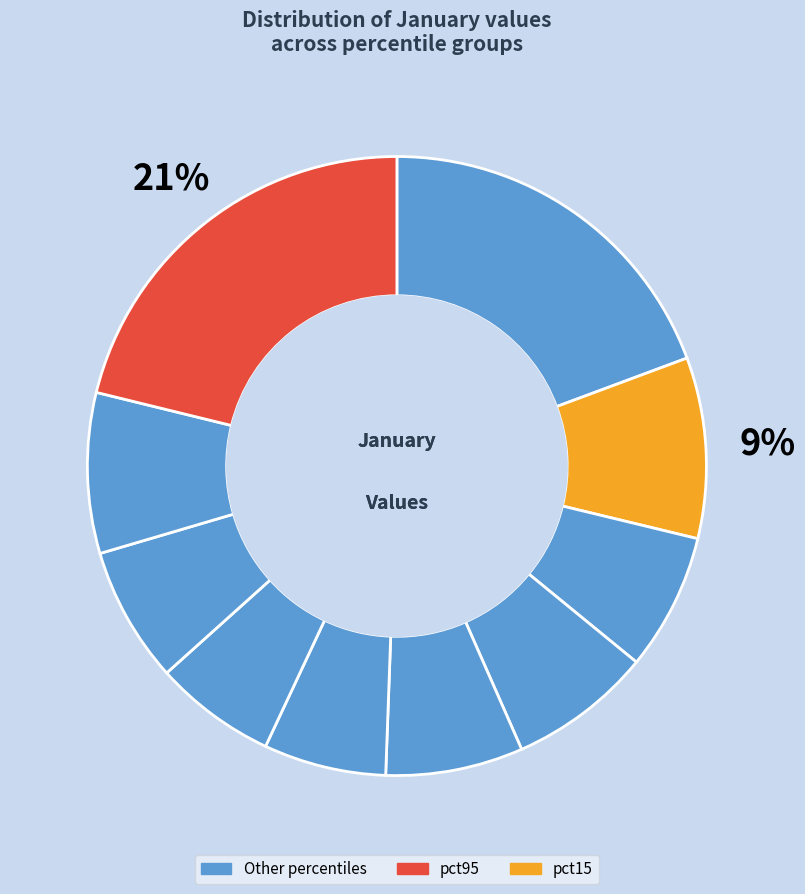

To the nearest percent, what is the average slice percentage?

10%